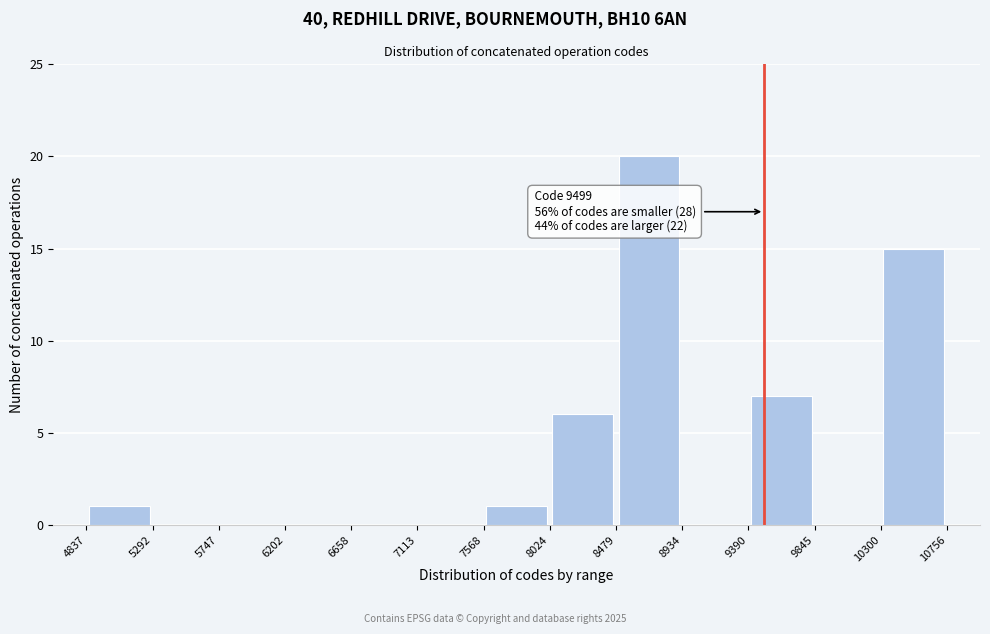

Which range on the x-axis has the tallest bar?

8479 to 8934